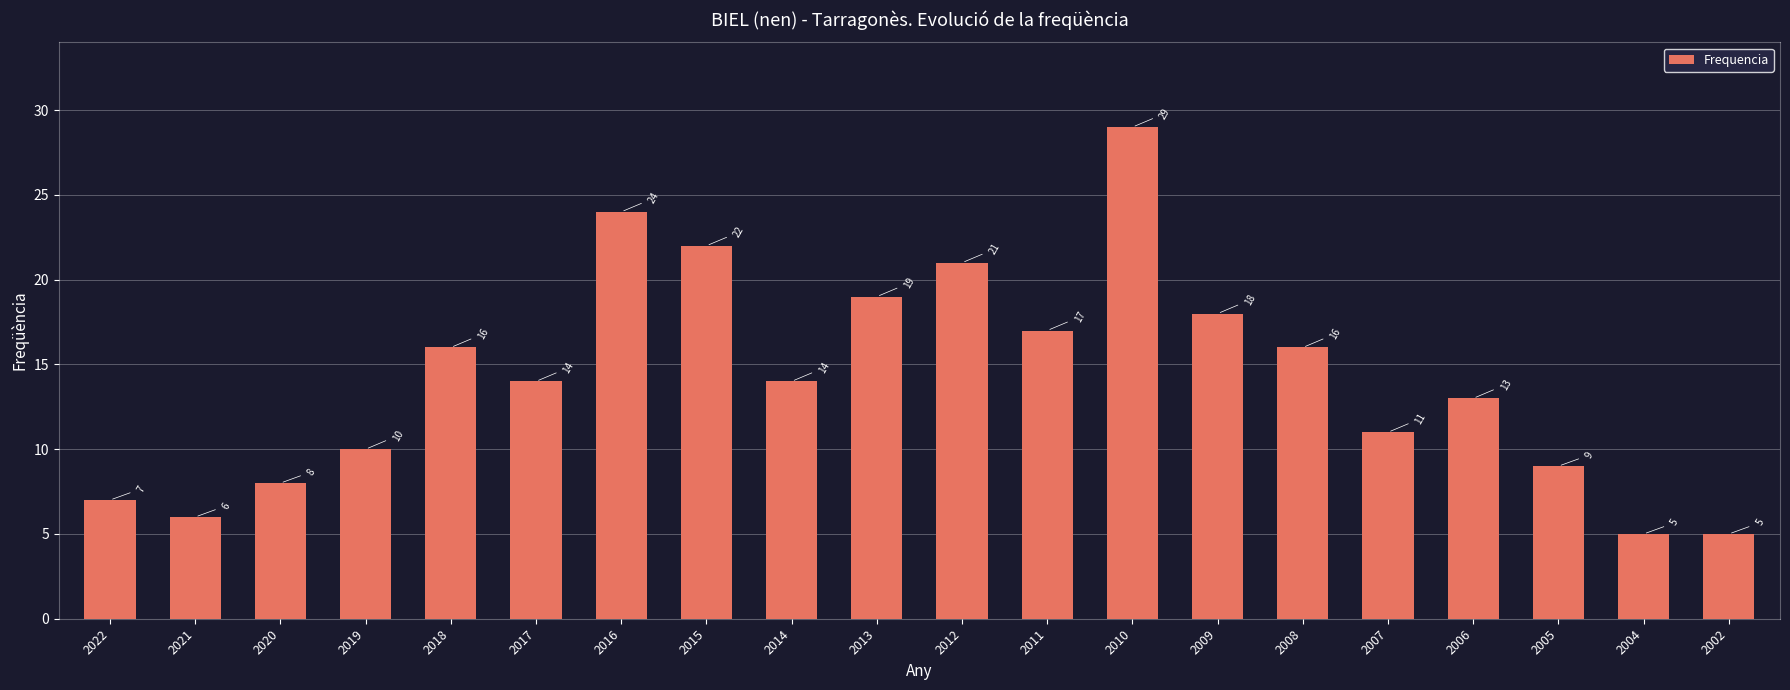

How many bars are there in total?

20